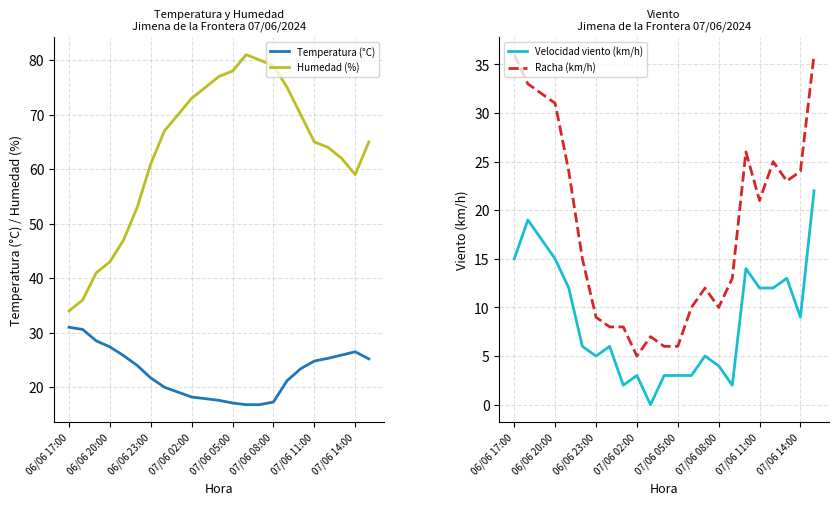

How many interior local peaks does the Humedad (%) series have?

1